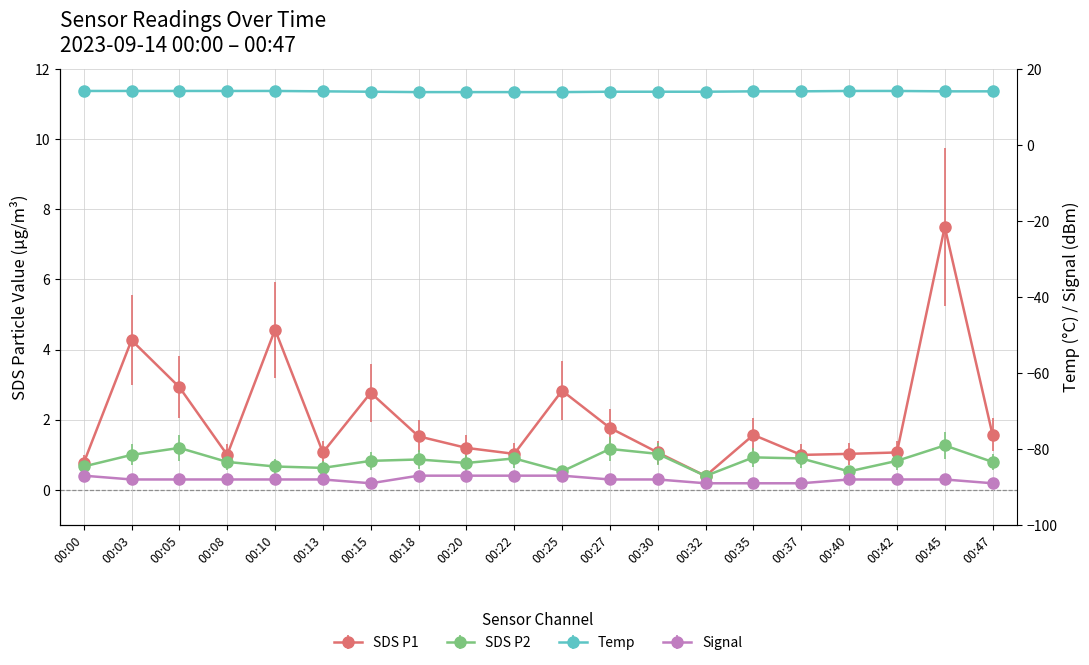

What is the difference between the SDS_P2 values at 00:22 and 00:13?

0.3